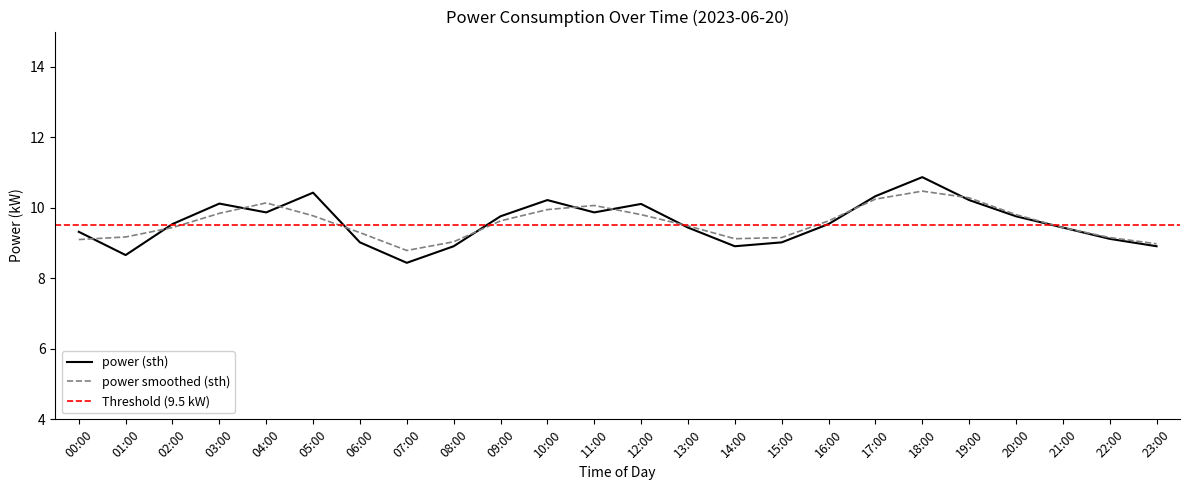

Reading left to right, what are all the values shown in this chart?

00:00=9.3	01:00=8.7	02:00=9.5	03:00=10.1	04:00=9.9	05:00=10.4	06:00=9.0	07:00=8.4	08:00=8.9	09:00=9.8	10:00=10.2	11:00=9.9	12:00=10.1	13:00=9.4	14:00=8.9	15:00=9.0	16:00=9.5	17:00=10.3	18:00=10.9	19:00=10.2	20:00=9.8	21:00=9.4	22:00=9.1	23:00=8.9